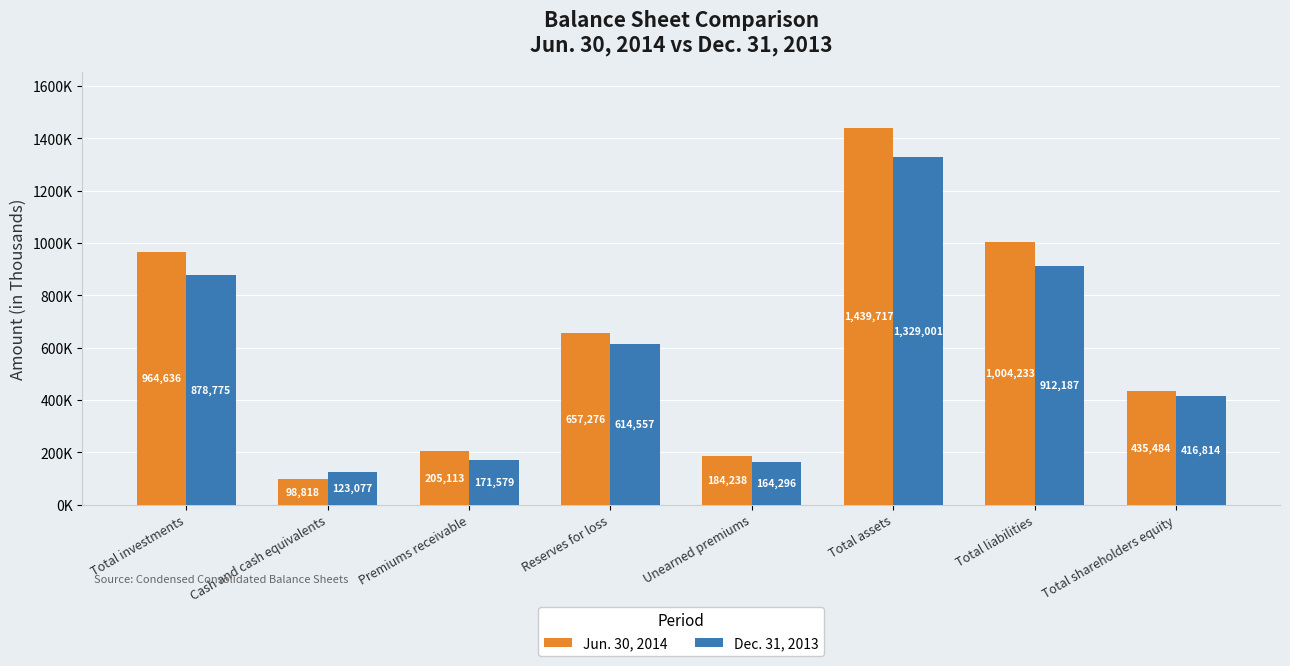

Read the Jun. 30, 2014 value at Reserves for loss, to the nearest 10.

657280